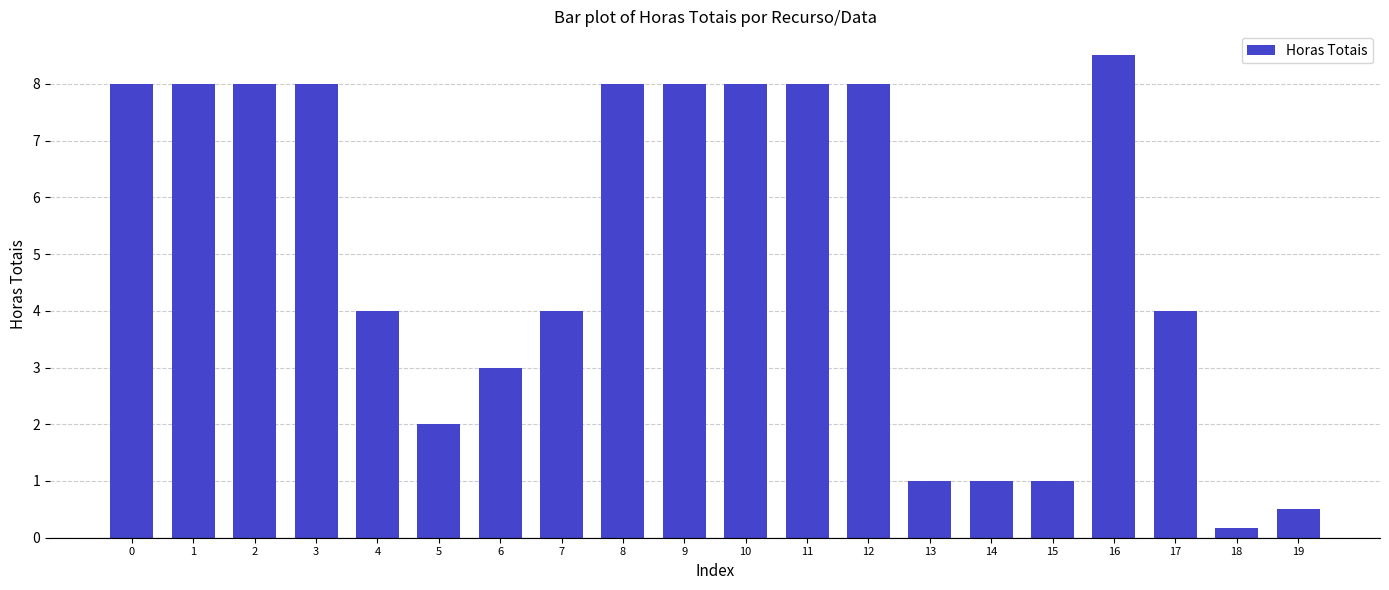

Which category has the highest value across all series?

16